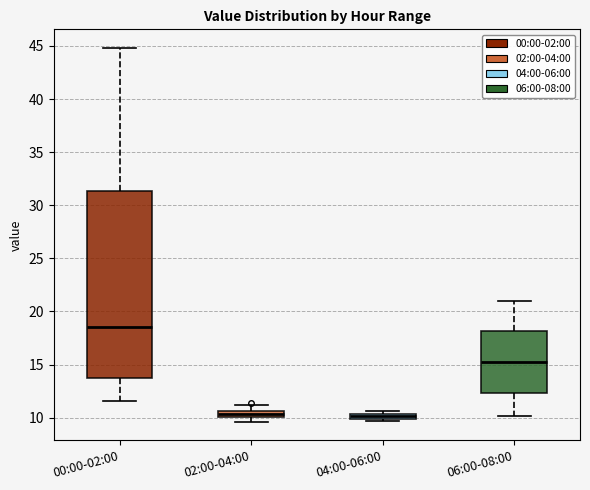

Comparing the boxes themselves (not the whiskers), which one is the tallest?

00:00-02:00